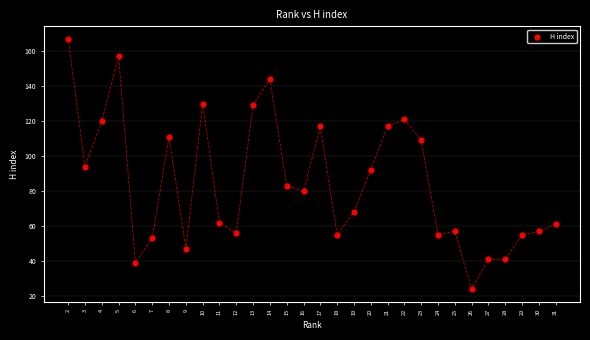

What is the range of X values (max minus min)?

29